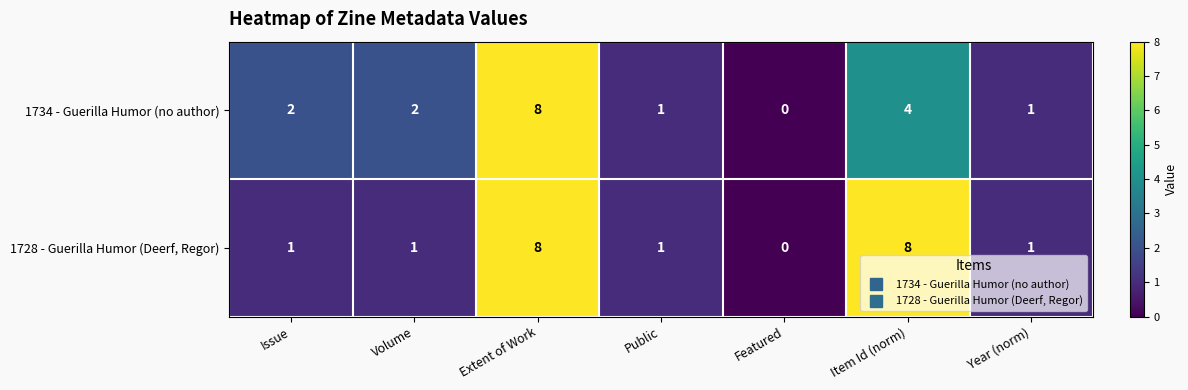

The 1734 - Guerilla Humor (no author) series shows 8 at Extent of Work. True or false?

True